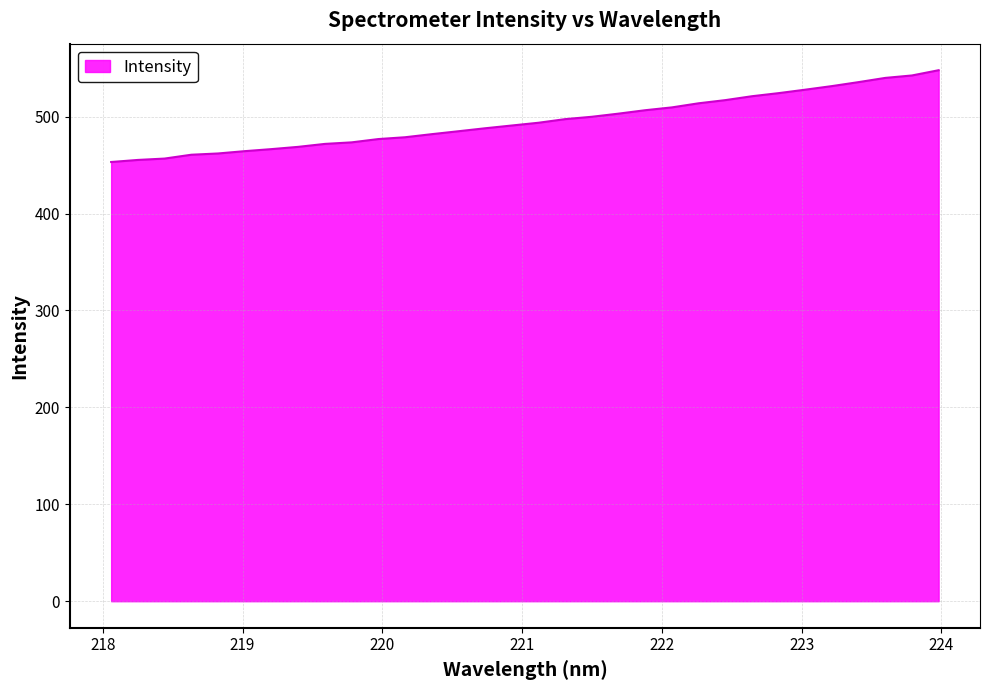

What is the difference between the maximum and minimum values?

94.7